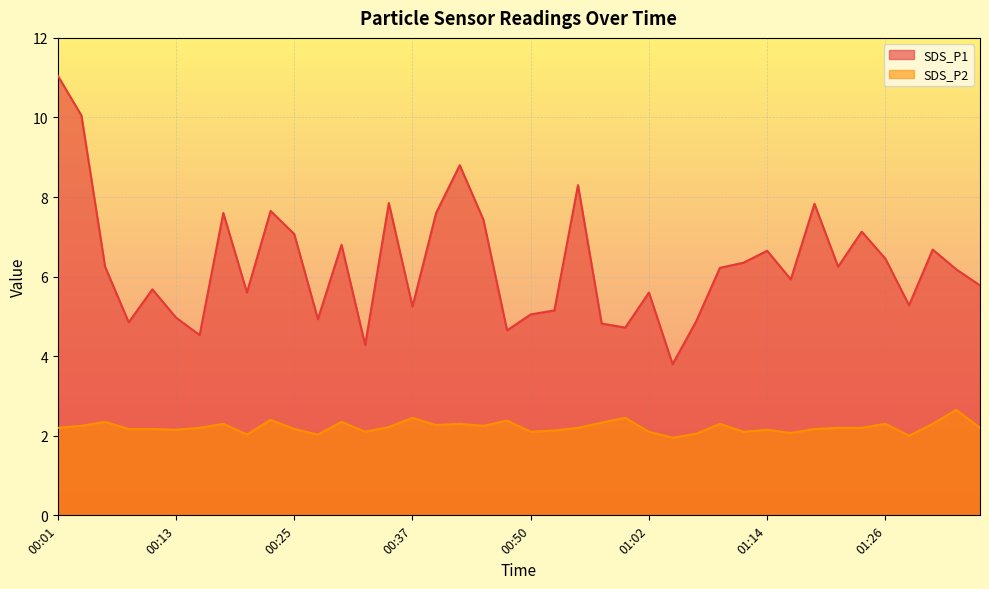

What is the average value of the SDS_P1 series?

6.3